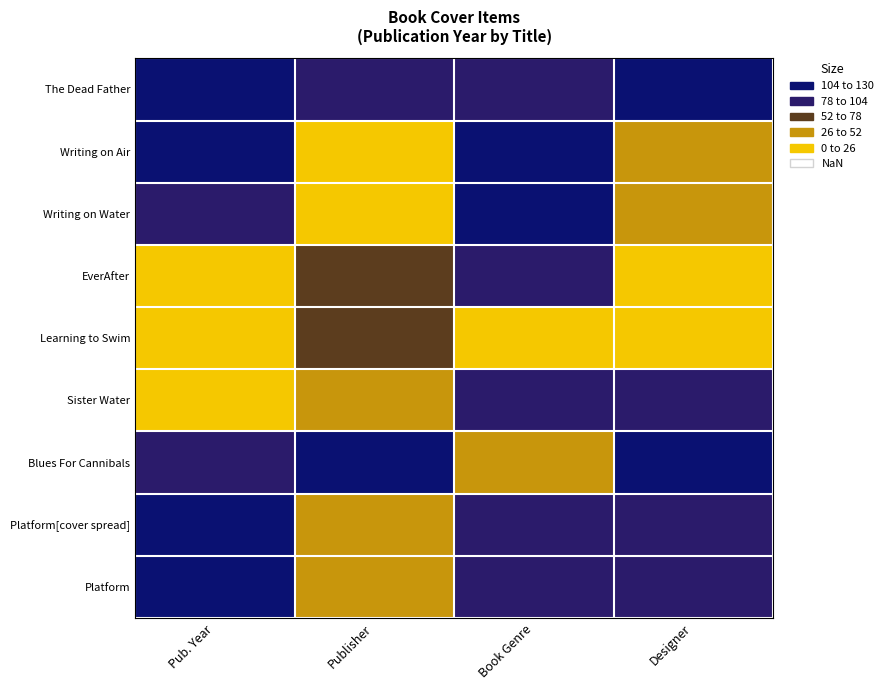

At which category is the sum across all series the highest?

Book Genre